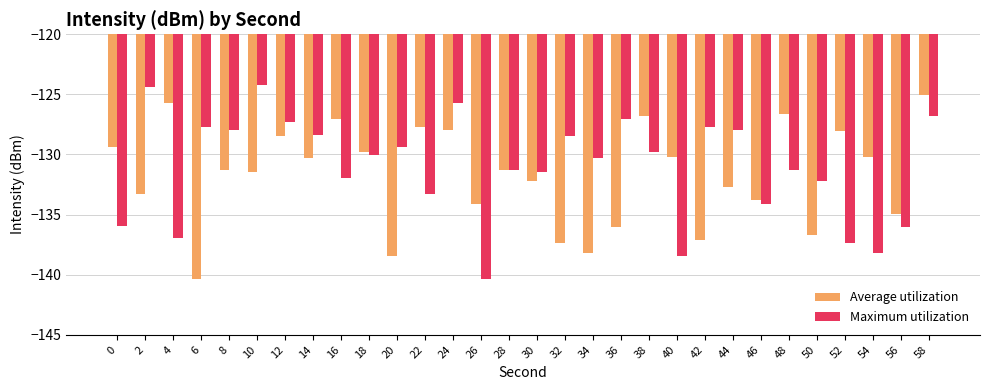

At 36, list the series in order from smallest to largest.

Average utilization, Maximum utilization